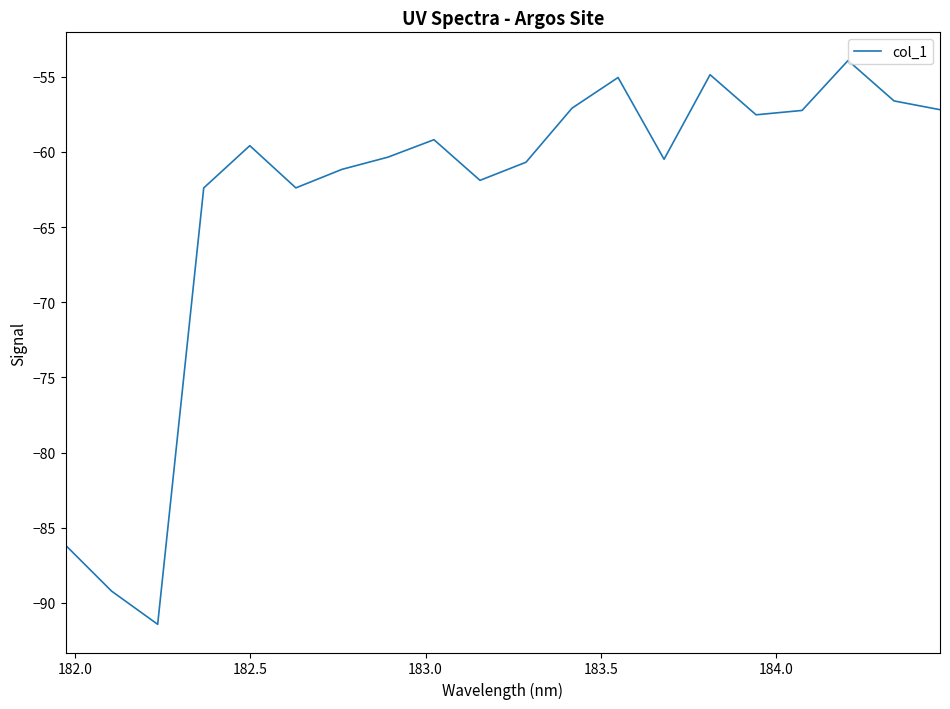

What is the difference between the maximum and minimum values?

37.5